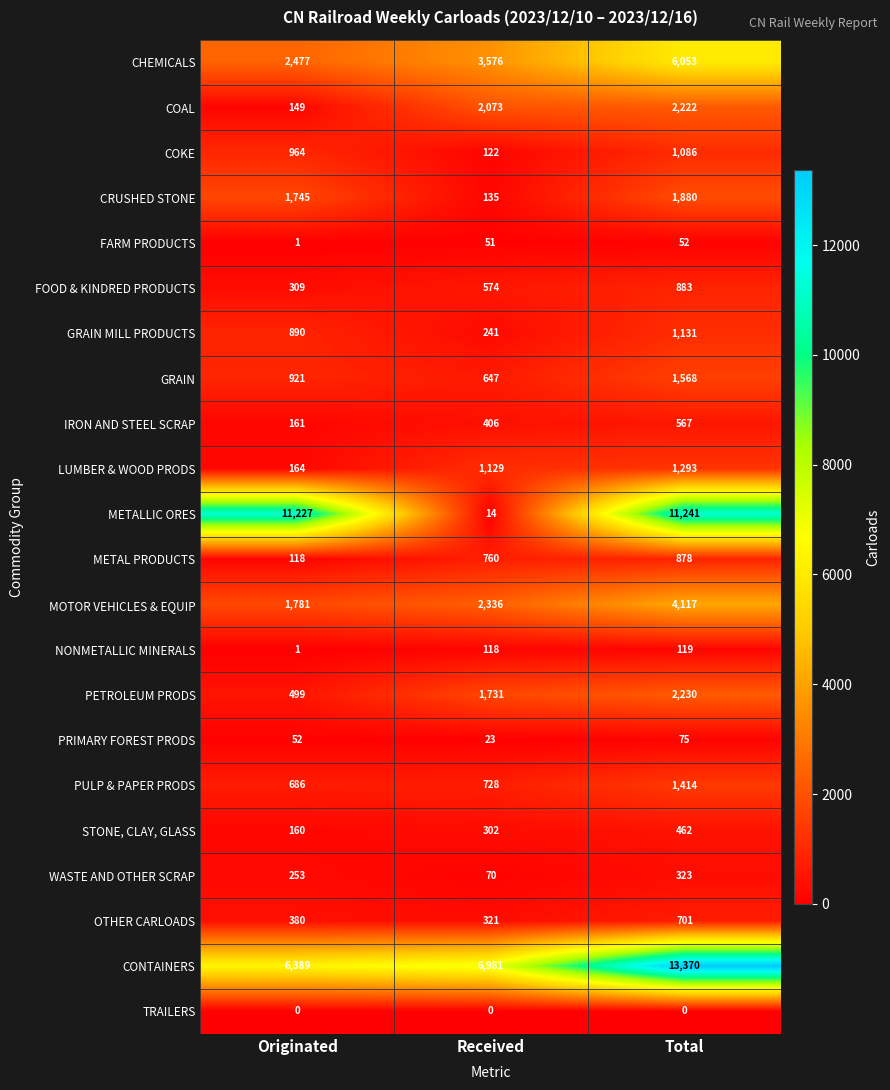

Between Originated and Total, which series saw the biggest shift?

CONTAINERS